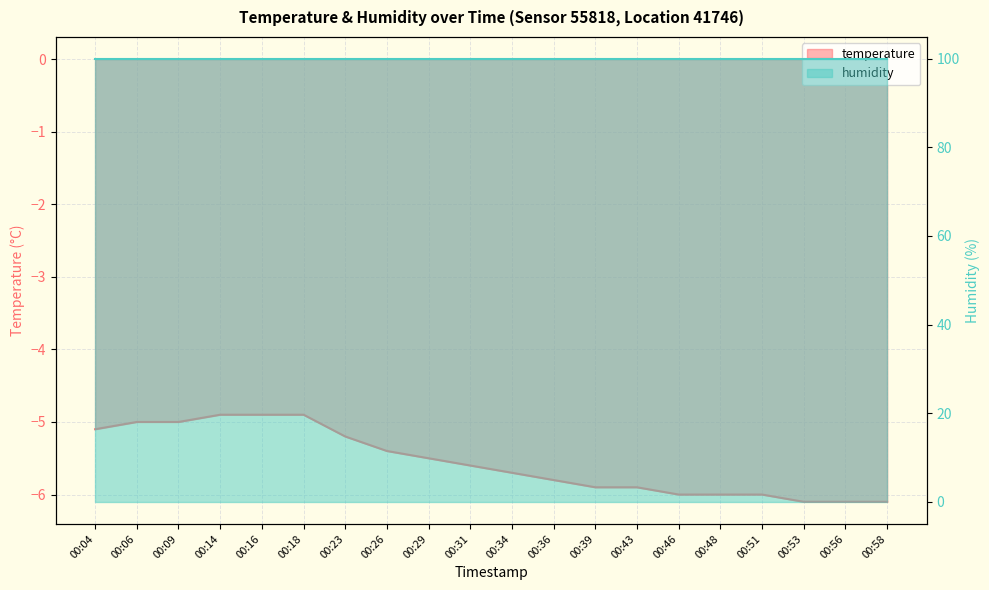

Reading left to right, what are all the values shown in this chart?

00:04=-5.1	00:06=-5.0	00:09=-5.0	00:14=-4.9	00:16=-4.9	00:18=-4.9	00:23=-5.2	00:26=-5.4	00:29=-5.5	00:31=-5.6	00:34=-5.7	00:36=-5.8	00:39=-5.9	00:43=-5.9	00:46=-6.0	00:48=-6.0	00:51=-6.0	00:53=-6.1	00:56=-6.1	00:58=-6.1